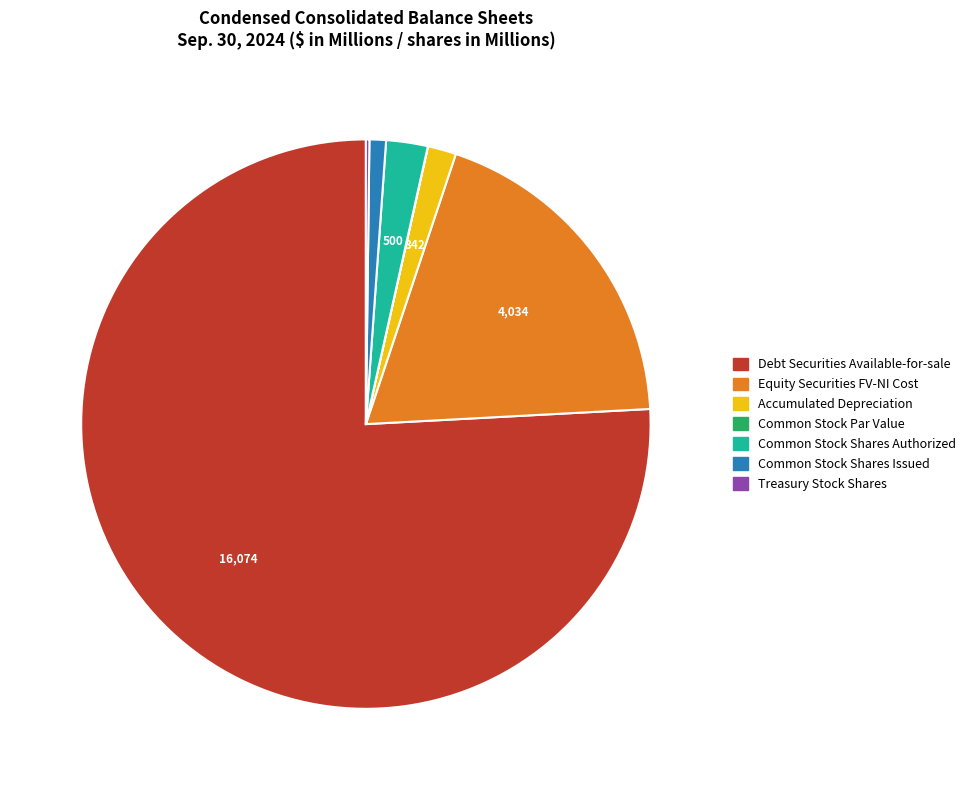

Which category accounts for the majority?

Debt Securities Available-for-sale